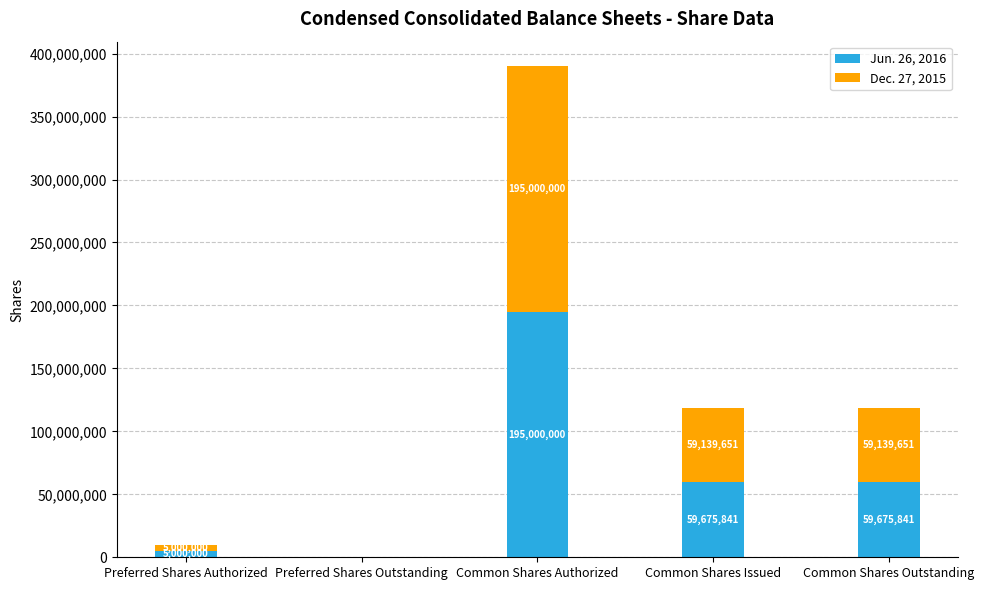

True or false: Jun. 26, 2016 has a value of 195000000 at Common Shares Authorized.

True